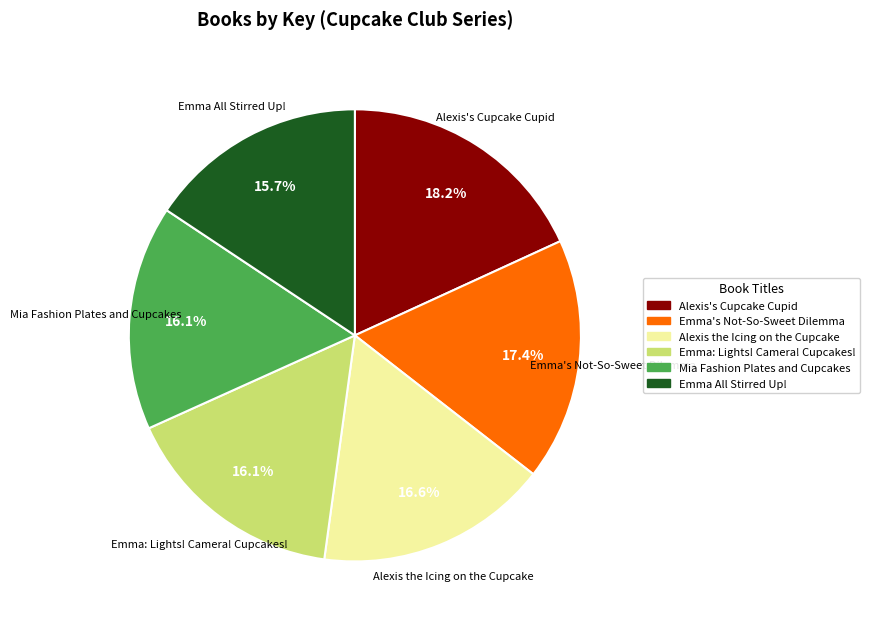

What percentage is the Emma All Stirred Up! slice, to the nearest percent?

16%